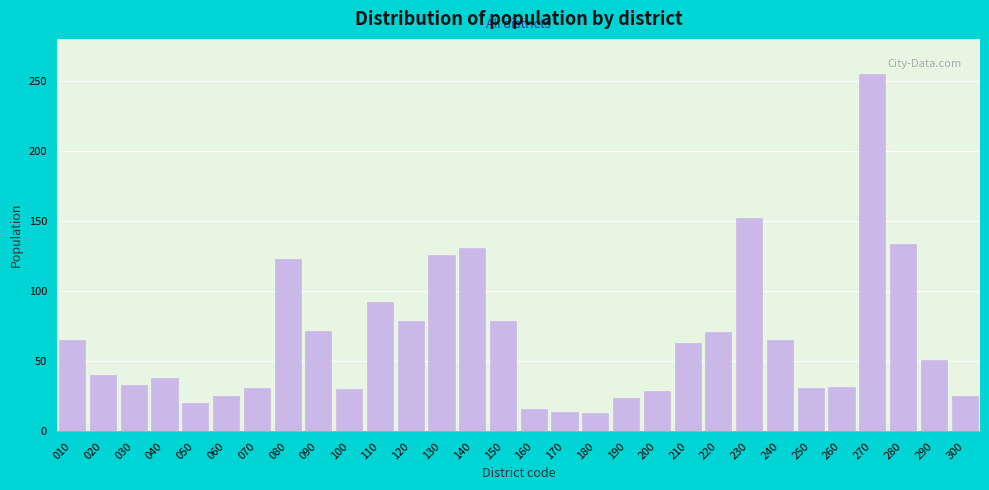

The chart shows a value of 38 at 040. True or false?

True